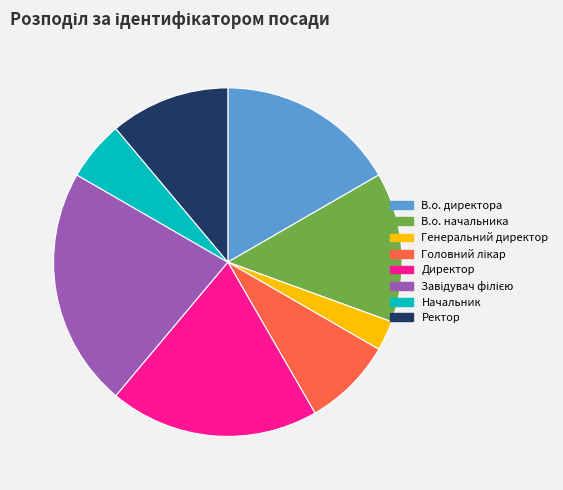

What is the smallest slice in the pie chart?

Генеральний директор